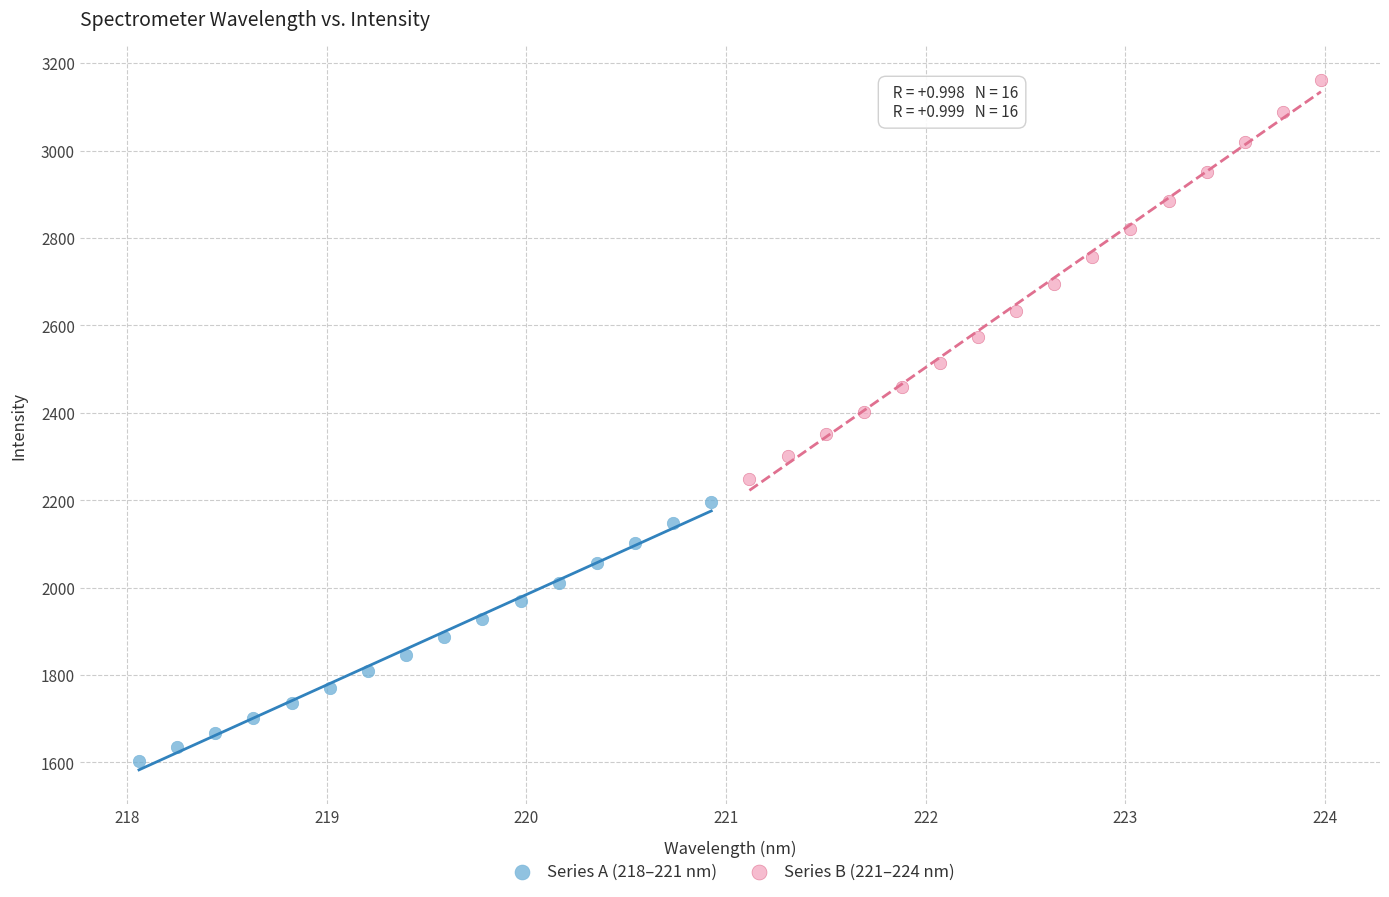

Which series contains the lowest Y value?

Series A (218–221 nm)